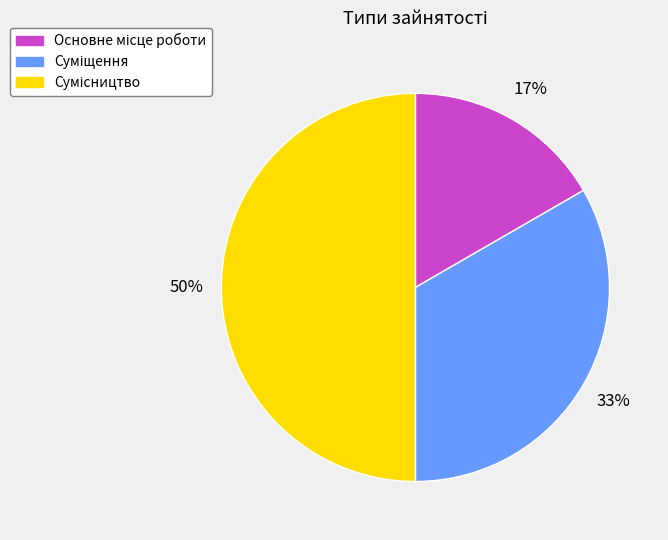

To the nearest percent, what is the difference between the largest and smallest slice percentages?

33%